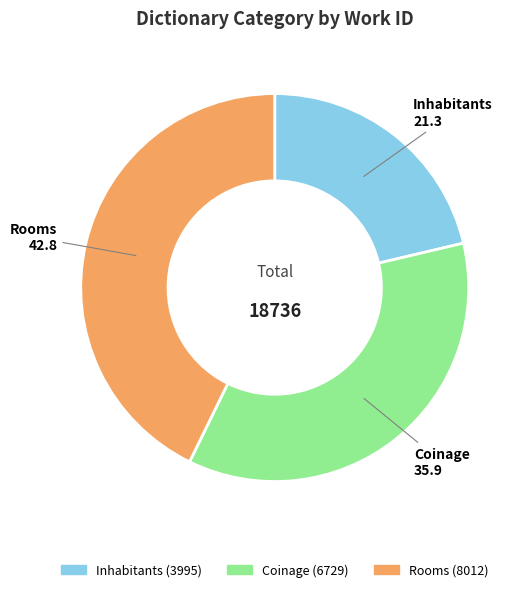

What is the smallest slice in the pie chart?

Inhabitants